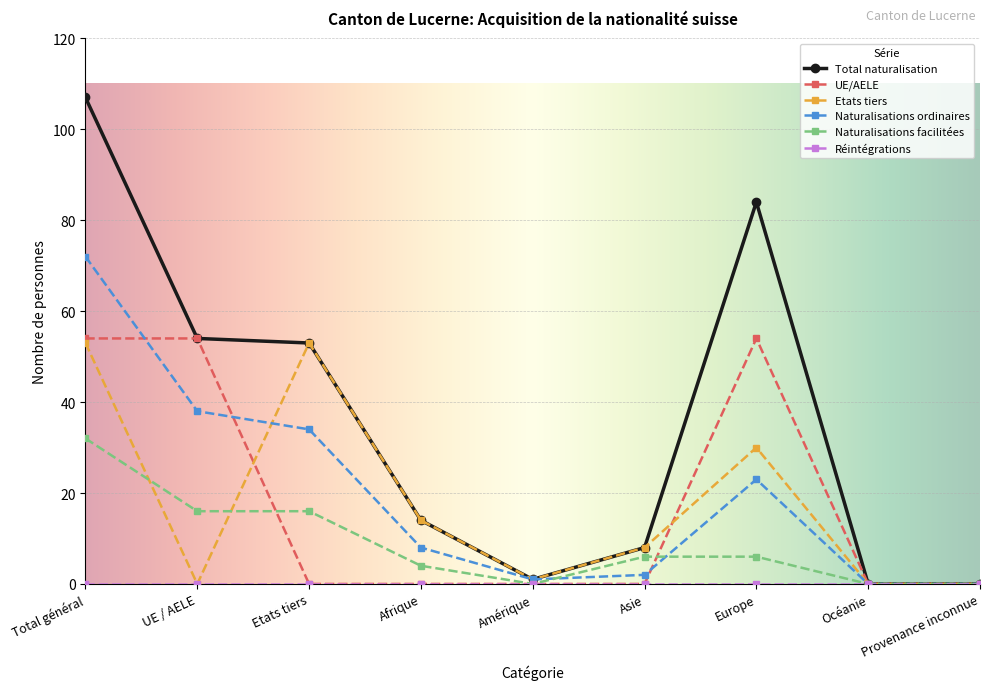

Is it true that Total naturalisation equals 107 at Total général?

True